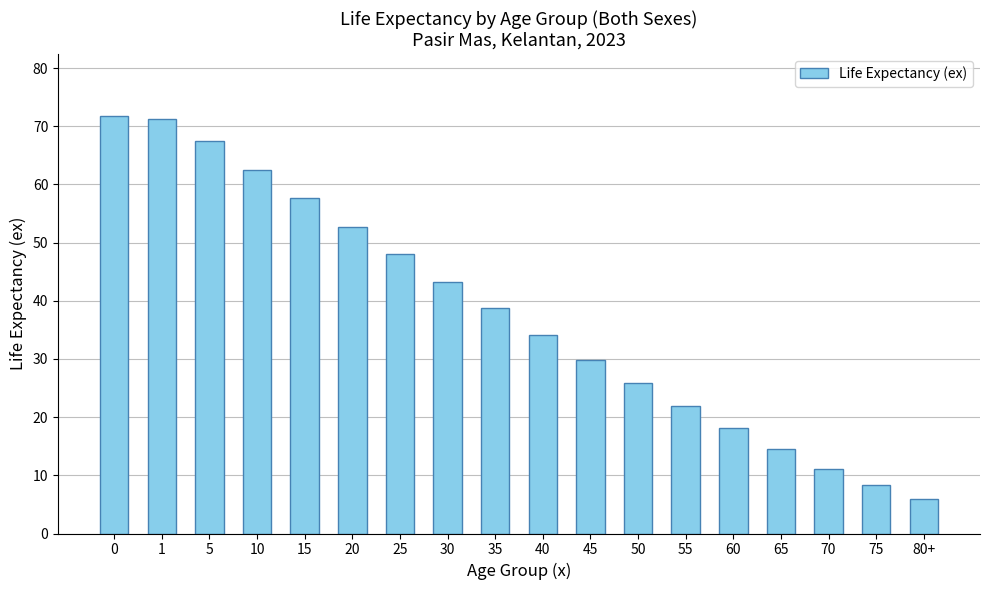

What is the smallest value displayed?

6.0